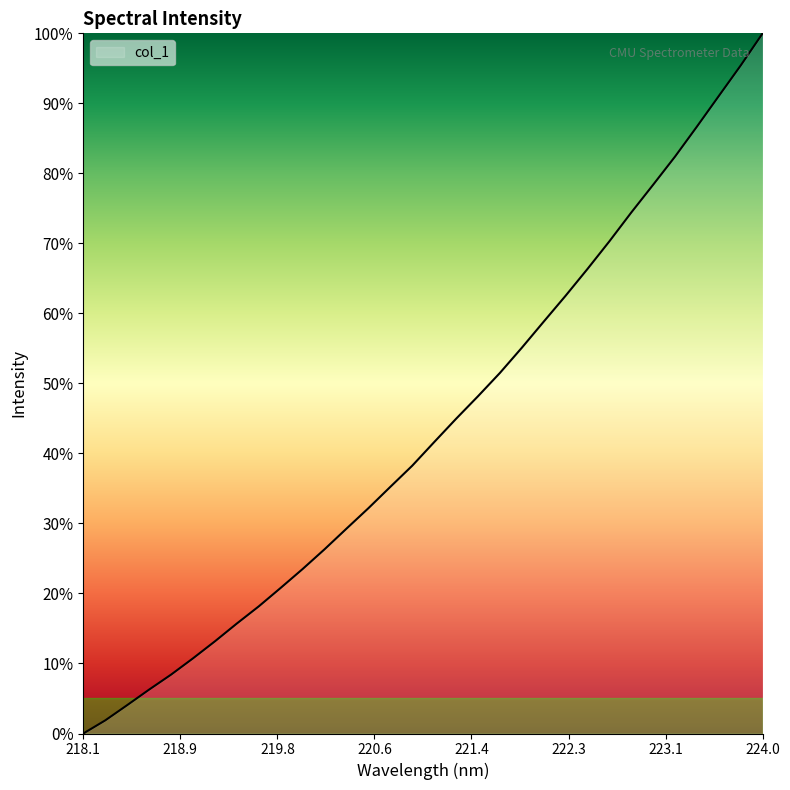

What is the greatest value displayed?

100.0